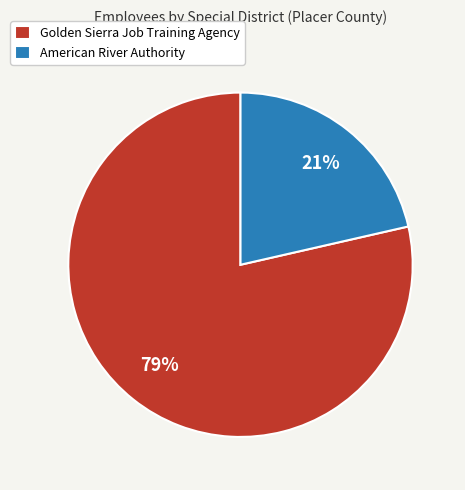

How many slices are in this pie chart?

2